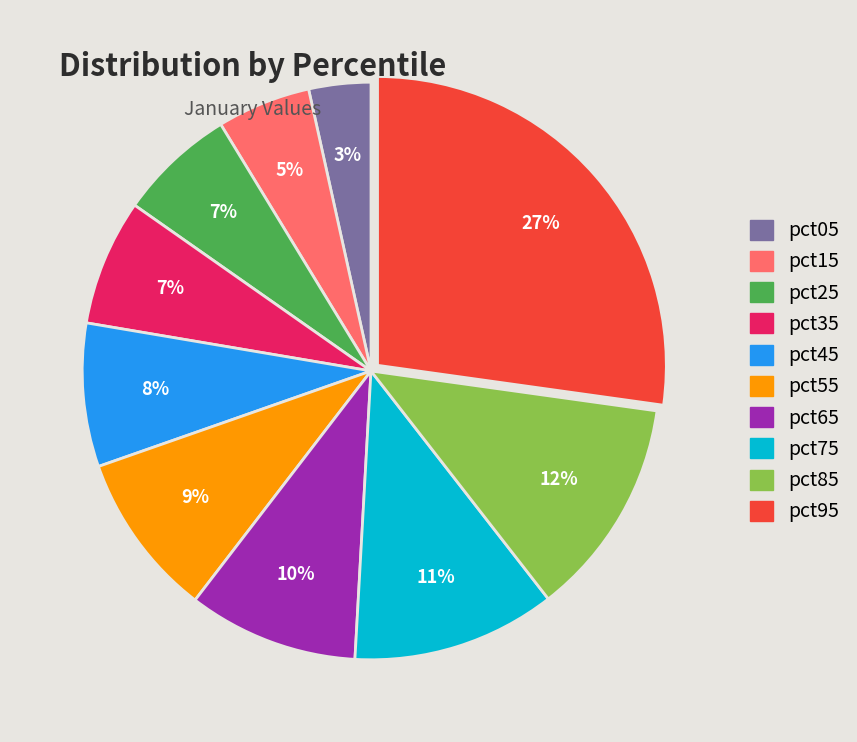

What is the smallest slice in the pie chart?

pct05